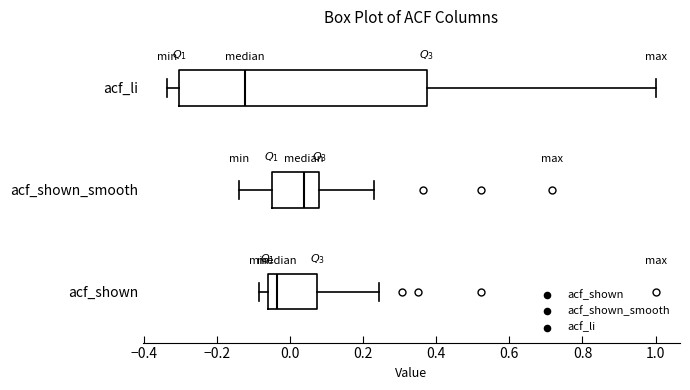

Which box's median line is the furthest to the left?

acf_li